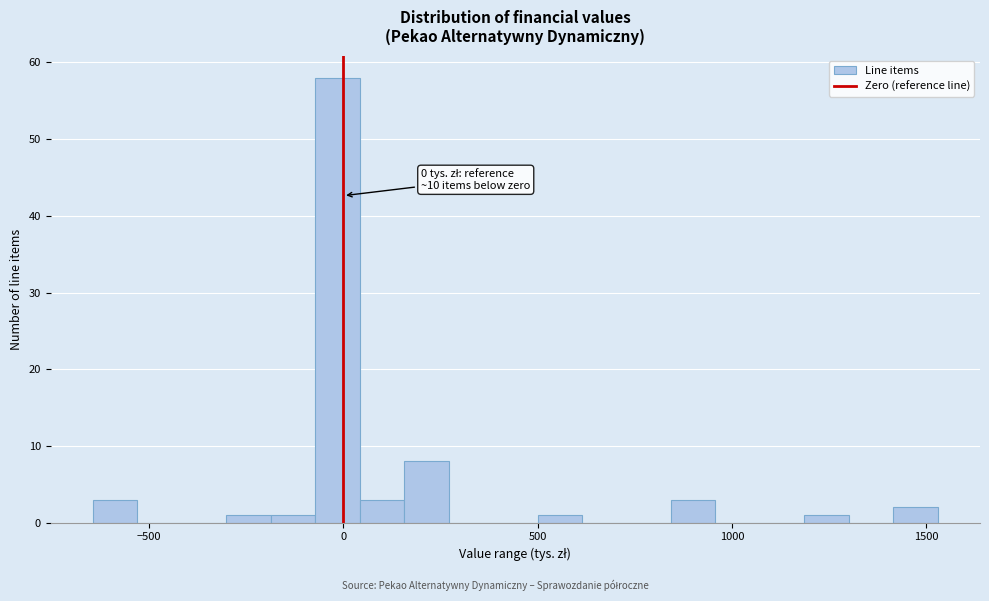

Read against the x-axis, roughly where is the centre of the tallest bar?

0